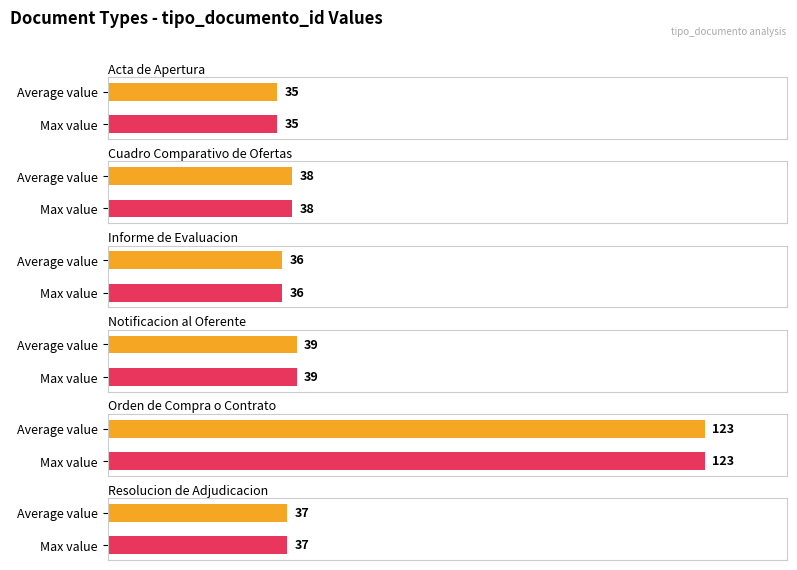

What is the difference between the maximum and minimum values?

88